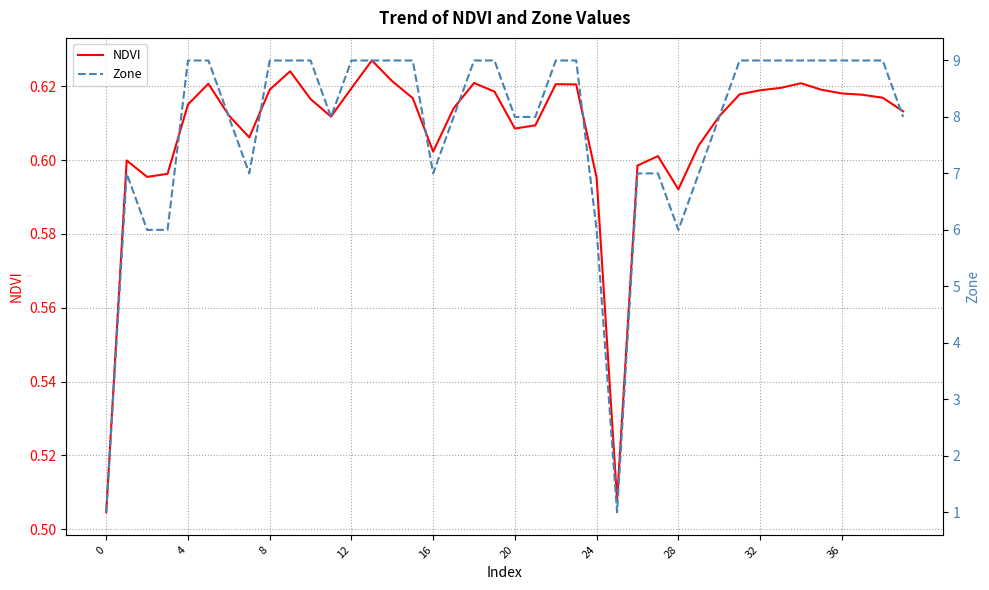

What value does the Zone series have at 30?

8.0